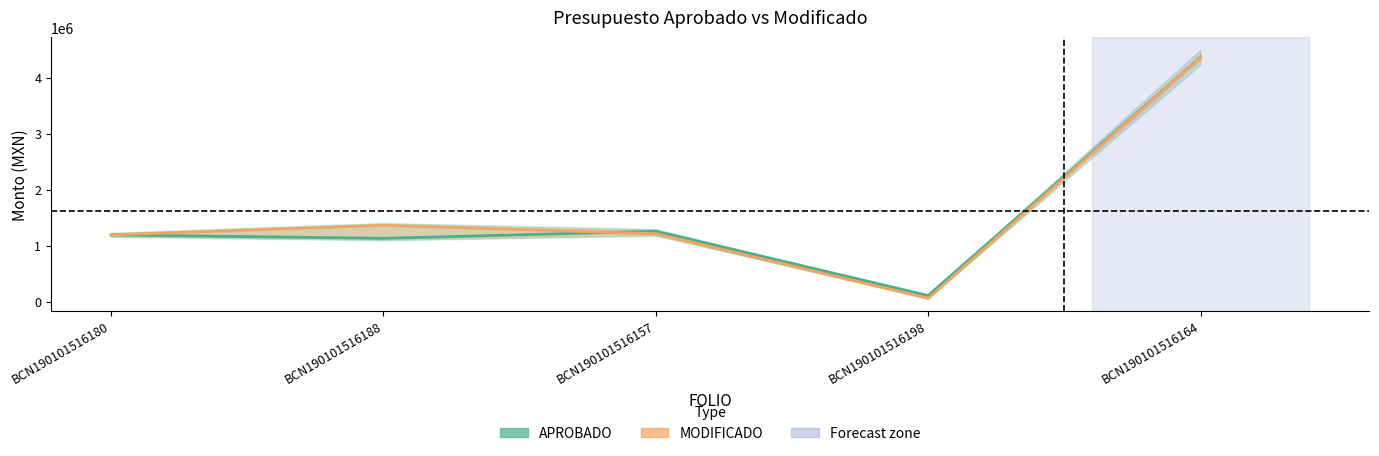

What is the difference between the maximum and second lowest values in the MODIFICADO series?

3175769.0